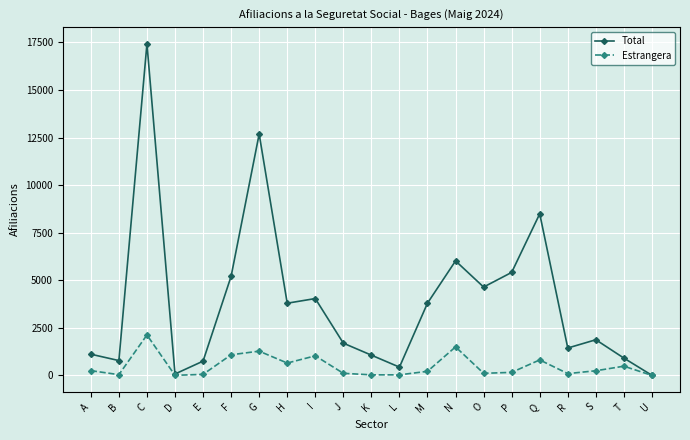

Which series has the largest range (max minus min)?

Total